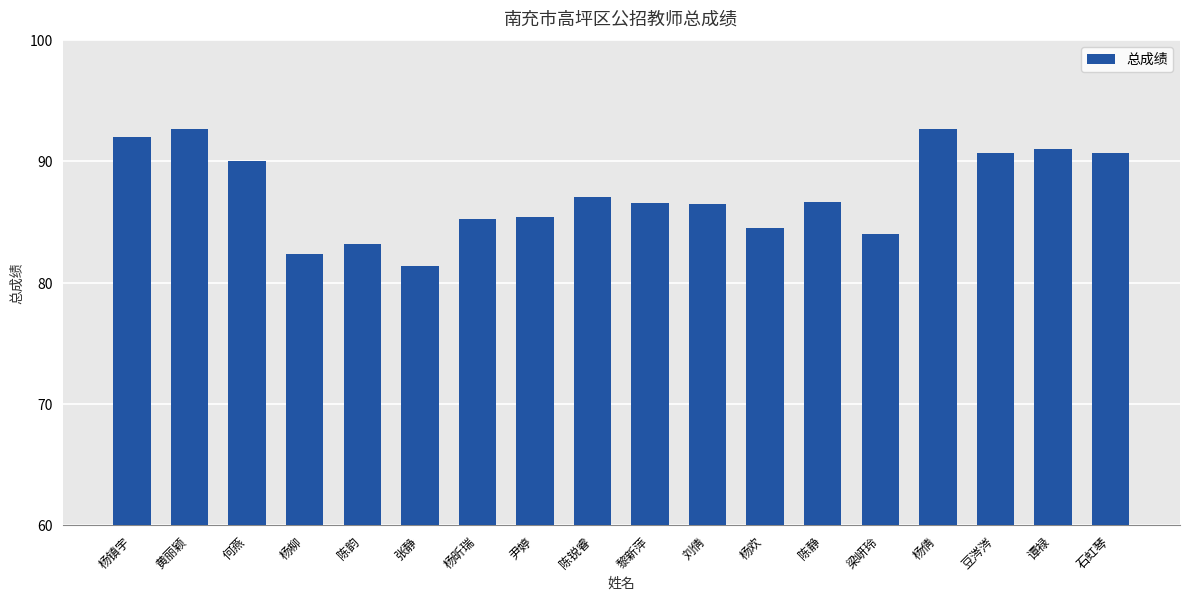

What is the greatest value displayed?

92.7